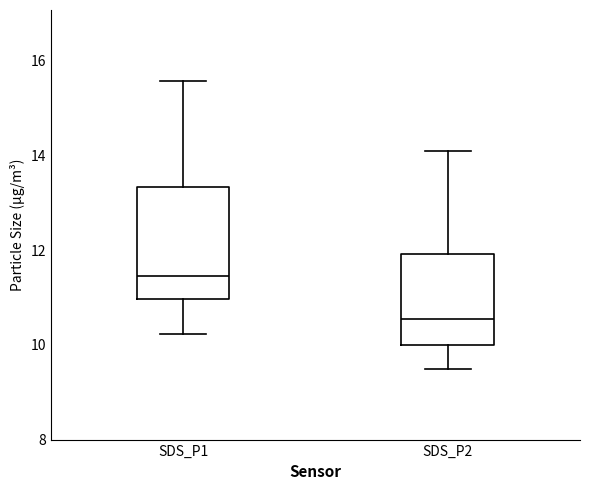

Reading left to right, transcribe this box plot: for each box, give where its median line is, the range the box spans, and where its two whiskers end, as read against the y-axis. The values are not printed on the chart, so give them approximately, as read against the axis.

SDS_P1: median 11.4, box 11.0 to 13.4, whiskers 10.2 to 15.6
SDS_P2: median 10.6, box 10.0 to 12.0, whiskers 9.6 to 14.2